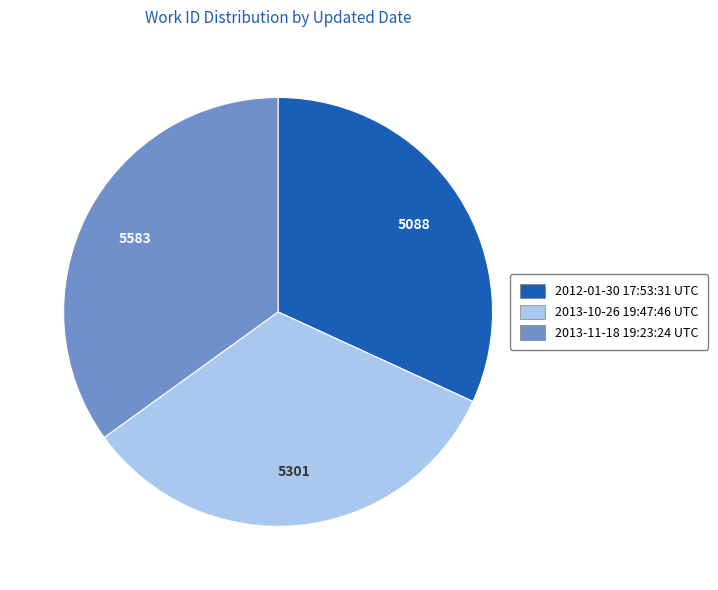

Is the sum of 2012-01-30 17:53:31 UTC and 2013-11-18 19:23:24 UTC greater than half?

Yes